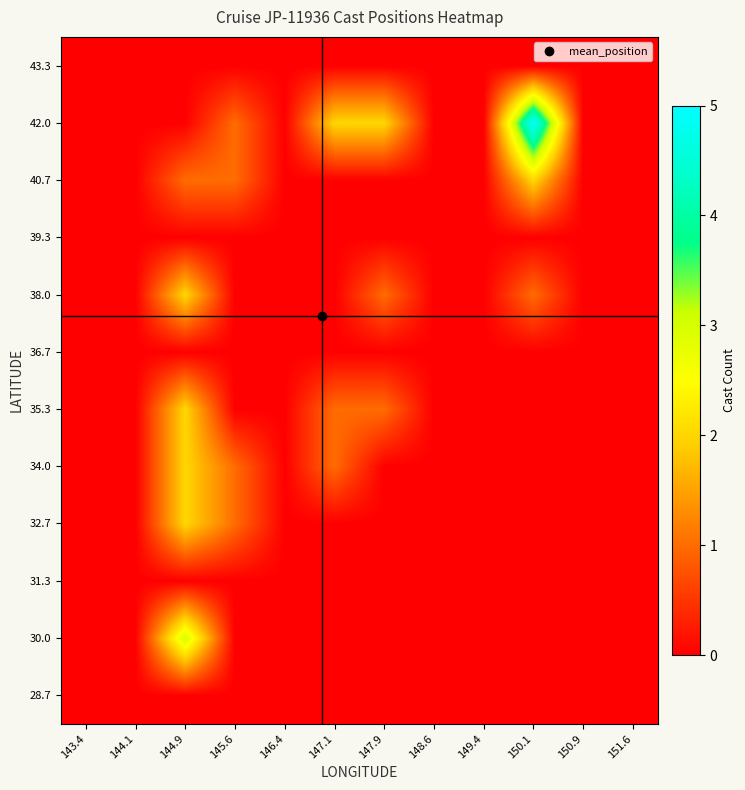

Reading left to right, extract all data points from this chart.

28.7: 143.4=0	144.1=0	144.9=0	145.6=0	146.4=0	147.1=0	147.9=0	148.6=0	149.4=0	150.1=0	150.9=0	151.6=0
30.0: 143.4=0	144.1=0	144.9=3	145.6=0	146.4=0	147.1=0	147.9=0	148.6=0	149.4=0	150.1=0	150.9=0	151.6=0
31.3: 143.4=0	144.1=0	144.9=0	145.6=0	146.4=0	147.1=0	147.9=0	148.6=0	149.4=0	150.1=0	150.9=0	151.6=0
32.7: 143.4=0	144.1=0	144.9=2	145.6=1	146.4=0	147.1=0	147.9=0	148.6=0	149.4=0	150.1=0	150.9=0	151.6=0
34.0: 143.4=0	144.1=0	144.9=2	145.6=1	146.4=0	147.1=1	147.9=0	148.6=0	149.4=0	150.1=0	150.9=0	151.6=0
35.3: 143.4=0	144.1=0	144.9=2	145.6=0	146.4=0	147.1=1	147.9=1	148.6=0	149.4=0	150.1=0	150.9=0	151.6=0
36.7: 143.4=0	144.1=0	144.9=0	145.6=0	146.4=0	147.1=0	147.9=0	148.6=0	149.4=0	150.1=0	150.9=0	151.6=0
38.0: 143.4=0	144.1=0	144.9=2	145.6=0	146.4=0	147.1=0	147.9=1	148.6=0	149.4=0	150.1=1	150.9=0	151.6=0
39.3: 143.4=0	144.1=0	144.9=0	145.6=0	146.4=0	147.1=0	147.9=0	148.6=0	149.4=0	150.1=0	150.9=0	151.6=0
40.7: 143.4=0	144.1=0	144.9=1	145.6=1	146.4=0	147.1=0	147.9=0	148.6=0	149.4=0	150.1=2	150.9=0	151.6=0
42.0: 143.4=0	144.1=0	144.9=0	145.6=1	146.4=0	147.1=2	147.9=2	148.6=0	149.4=0	150.1=5	150.9=0	151.6=0
43.3: 143.4=0	144.1=0	144.9=0	145.6=0	146.4=0	147.1=0	147.9=0	148.6=0	149.4=0	150.1=0	150.9=0	151.6=0